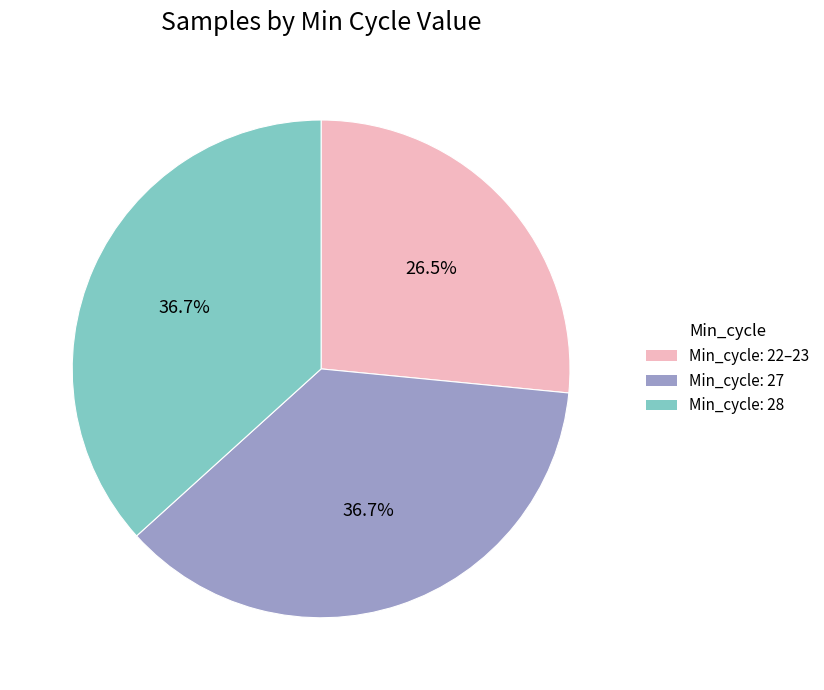

Is there any slice that represents more than half of the pie?

No